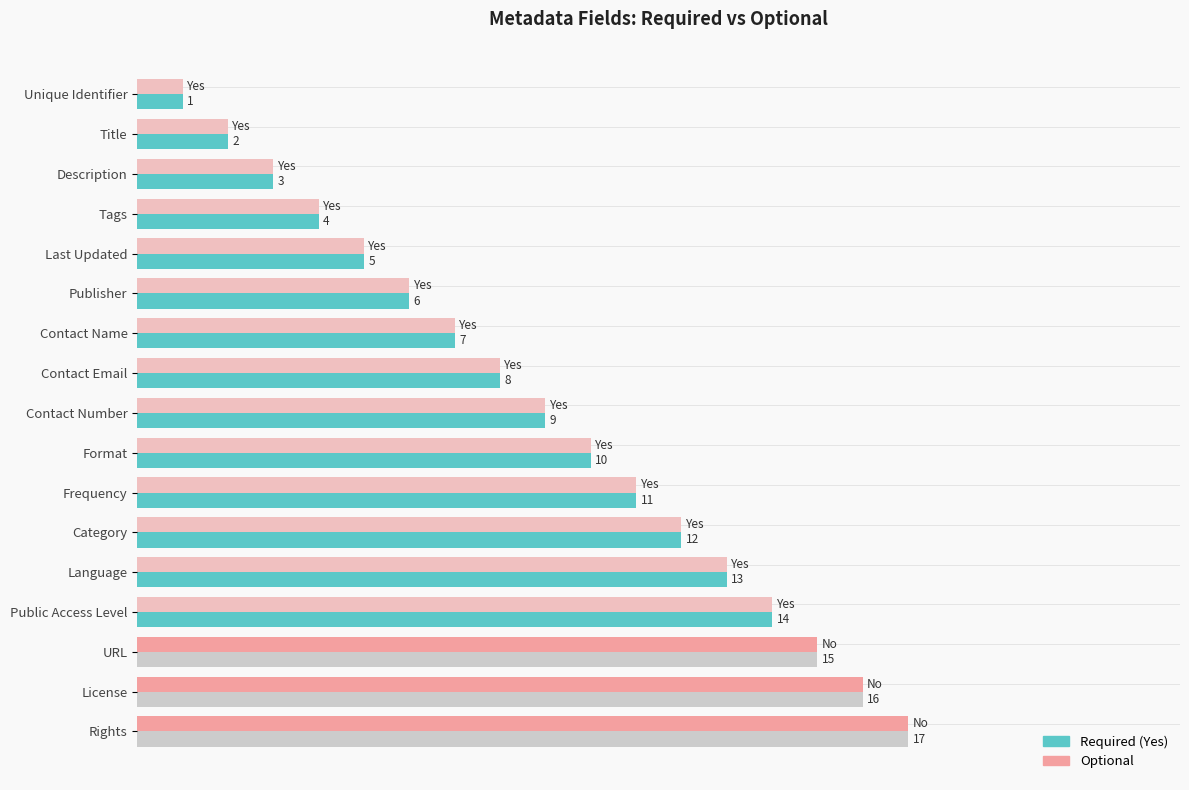

Which label corresponds to the smallest value in the chart?

Unique Identifier